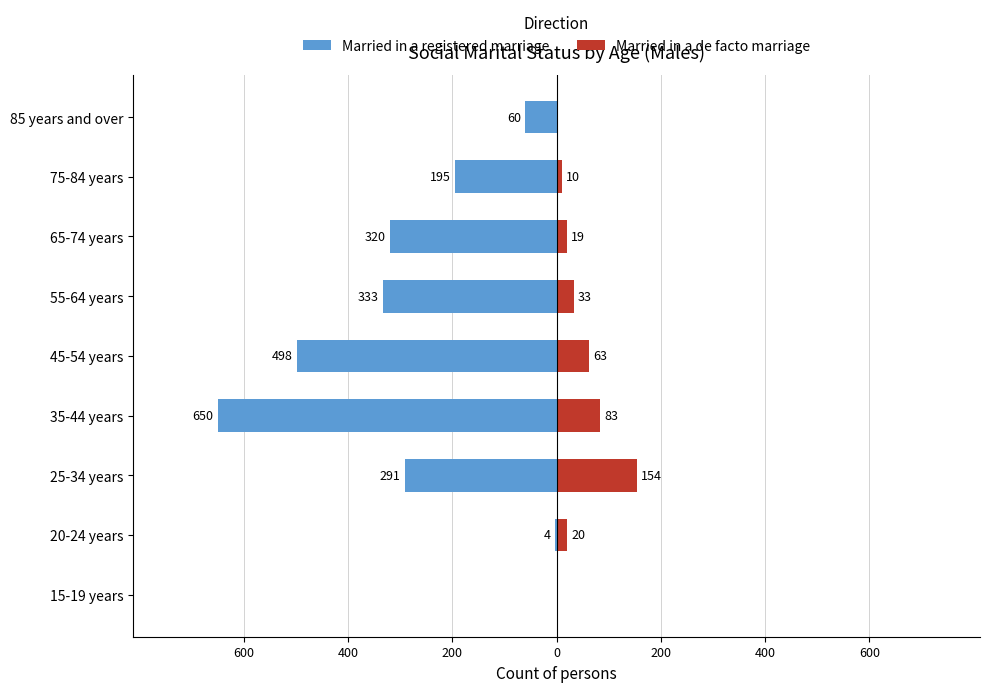

True or false: Married in a de facto marriage has a value of 106 at 85 years and over.

False